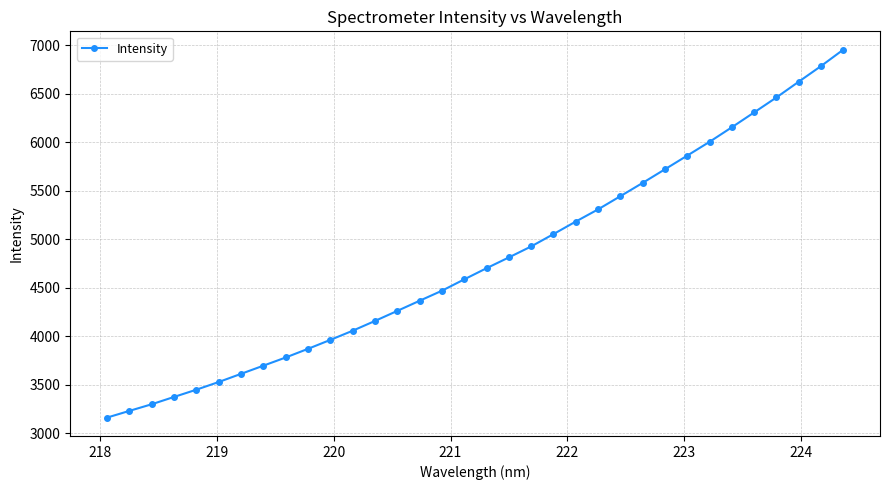

What is the value of the 24th point from the left?

5444.5